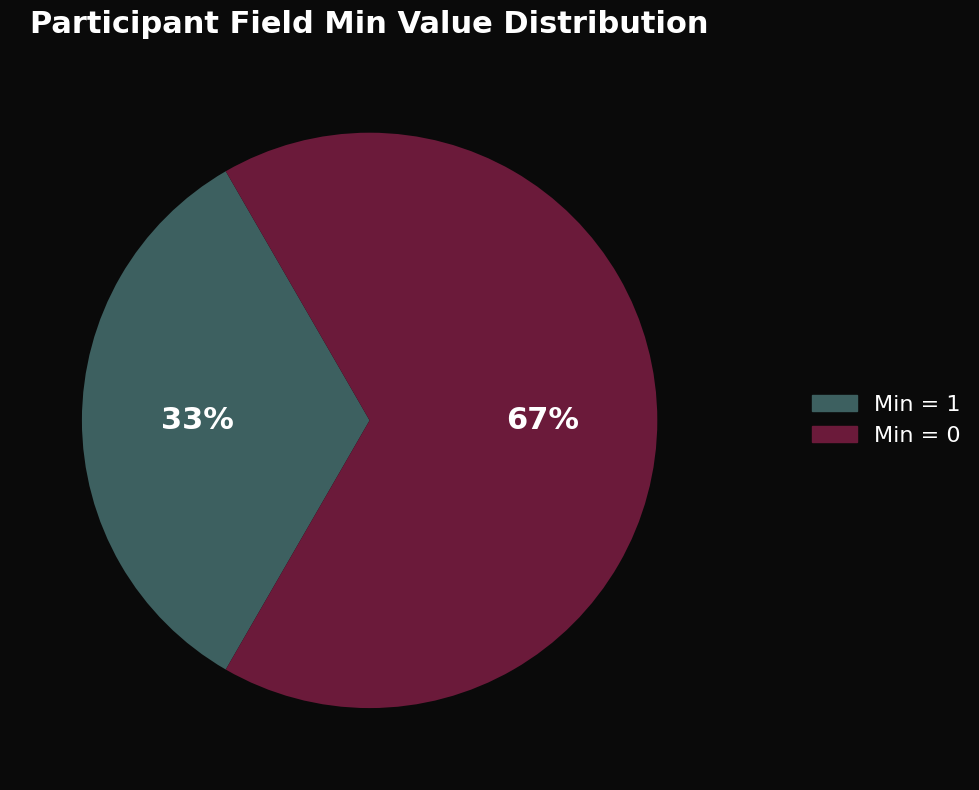

Is there a majority slice in this chart?

Yes